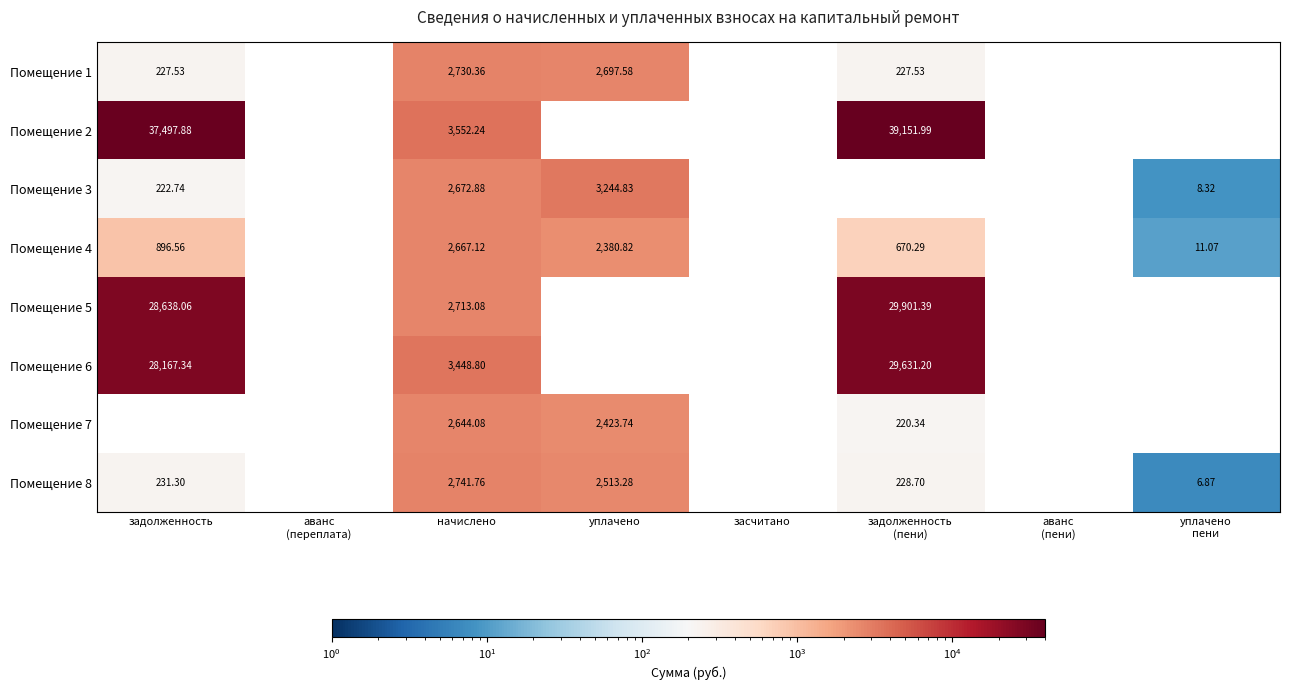

The value of Помещение 3 at задолженность is 222.7. True or false?

True